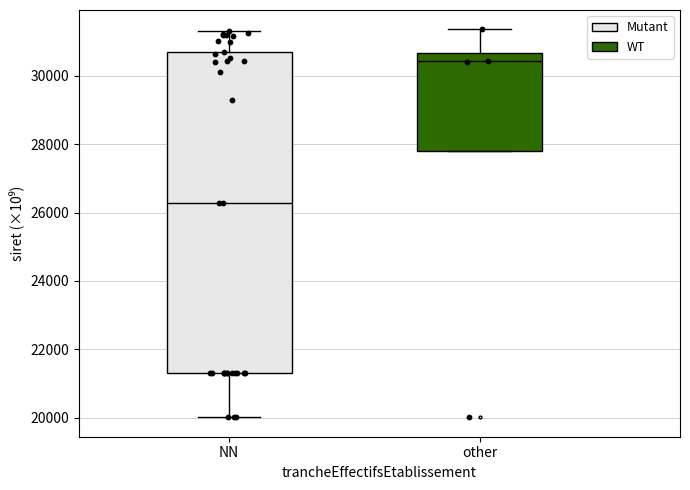

Which box is the tallest, from its lower edge to its upper edge?

NN